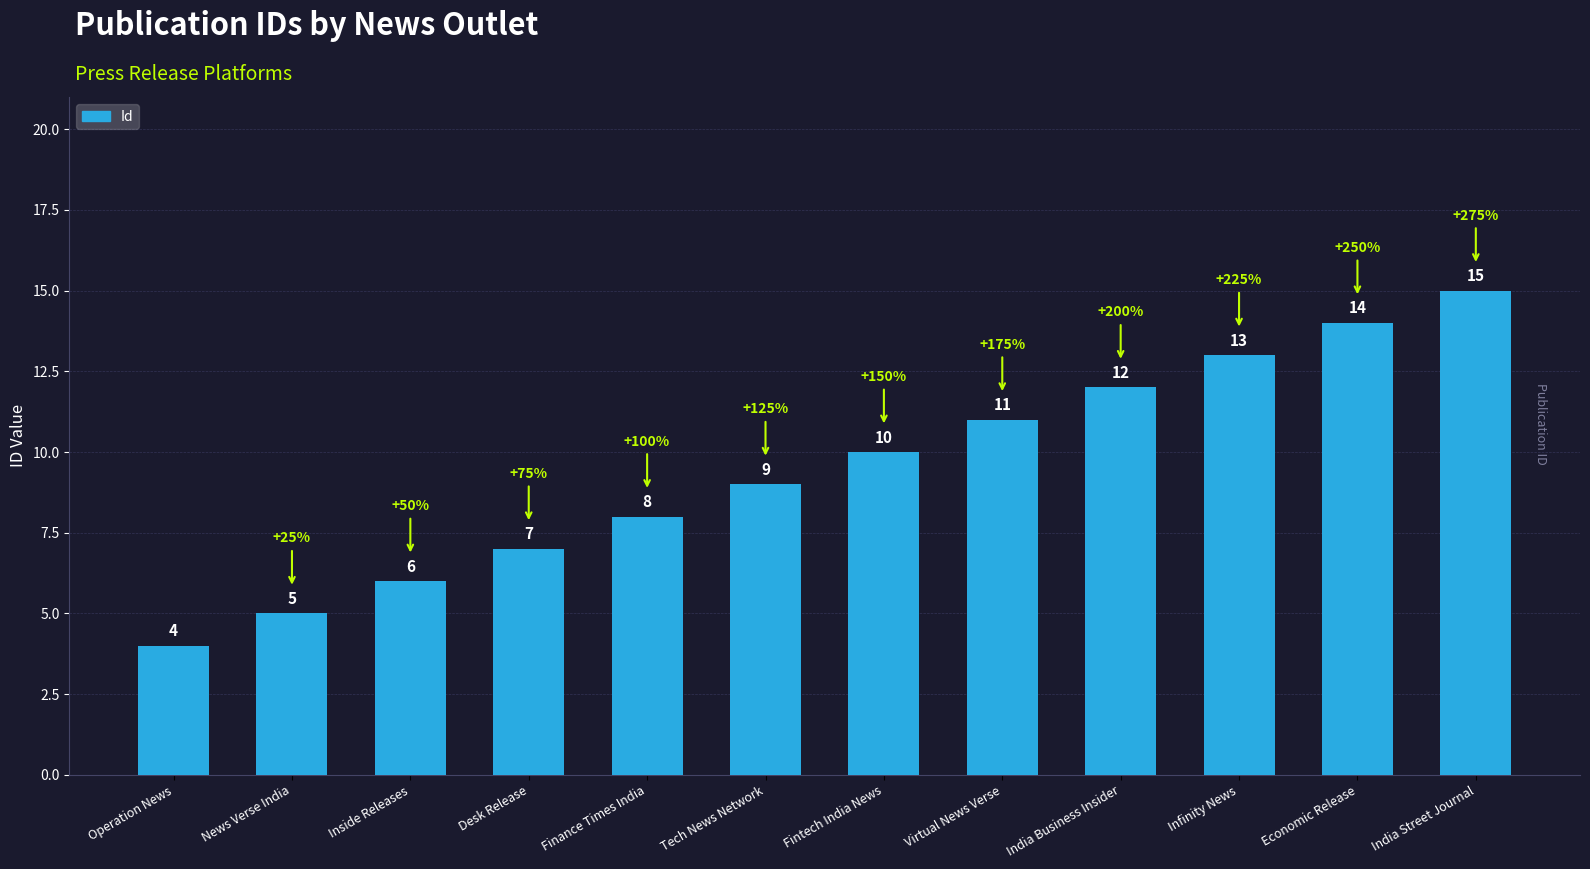

At which category does the chart reach its peak across all series?

India Street Journal